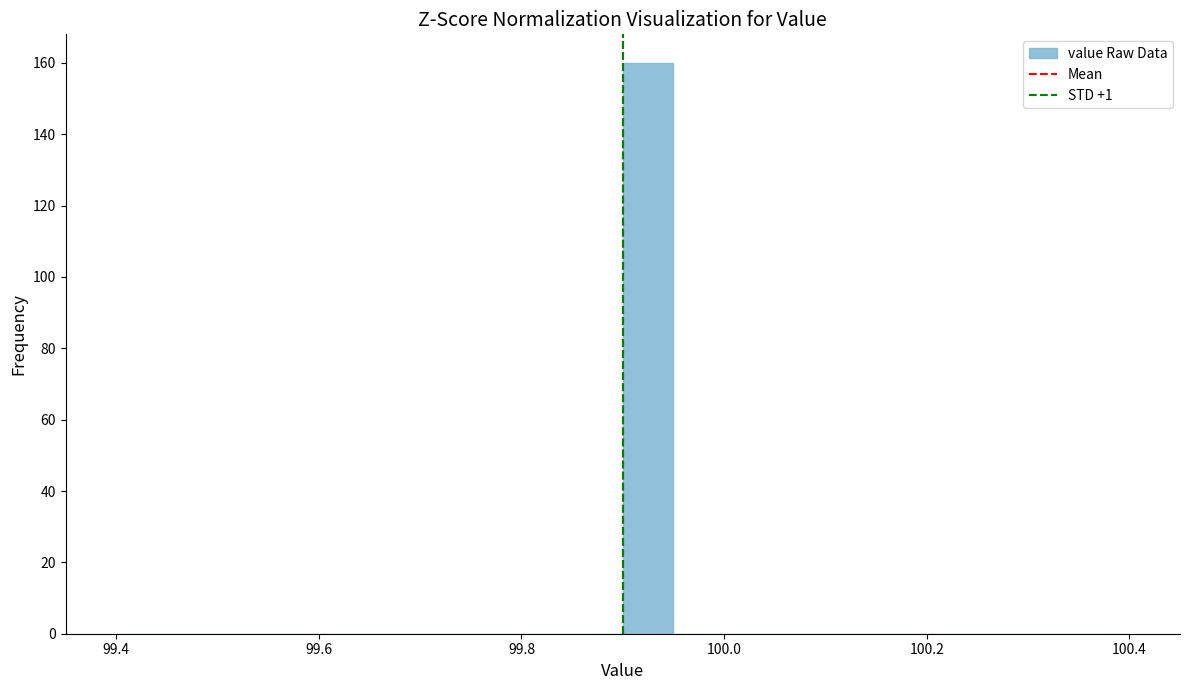

Read against the x-axis, roughly where is the centre of the tallest bar?

99.92